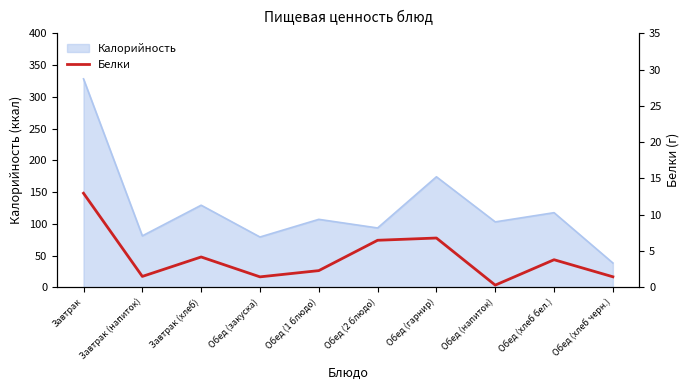

Reading left to right, what are all the values shown in this chart?

Завтрак=13.0	Завтрак (напиток)=1.5	Завтрак (хлеб)=4.2	Обед (закуска)=1.4	Обед (1 блюдо)=2.3	Обед (2 блюдо)=6.5	Обед (гарнир)=6.8	Обед (напиток)=0.3	Обед (хлеб бел.)=3.8	Обед (хлеб черн.)=1.4